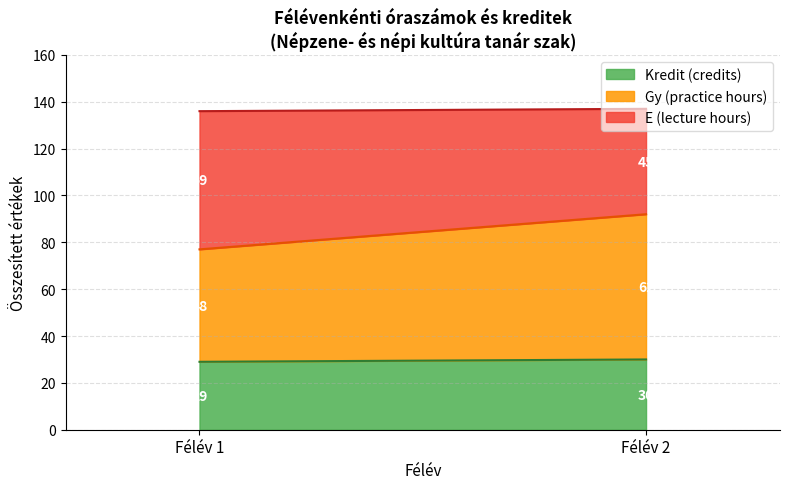

Where is E (lecture hours) nearest to the value 29?

2